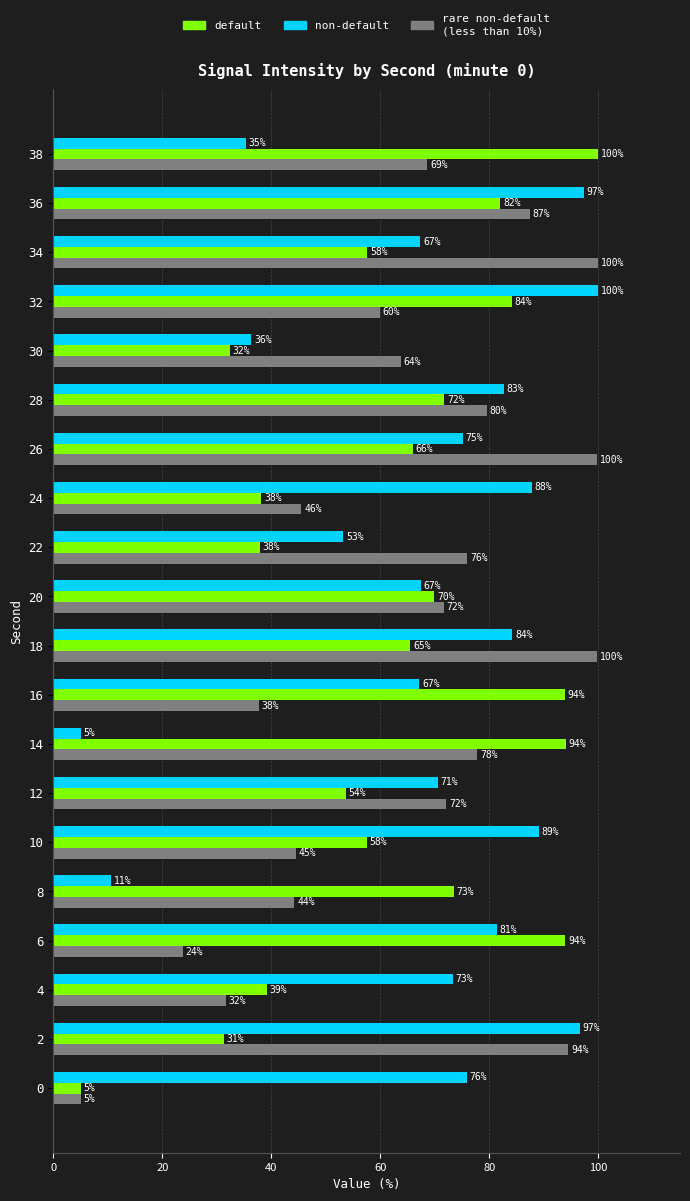

What is the greatest value displayed?

100.0